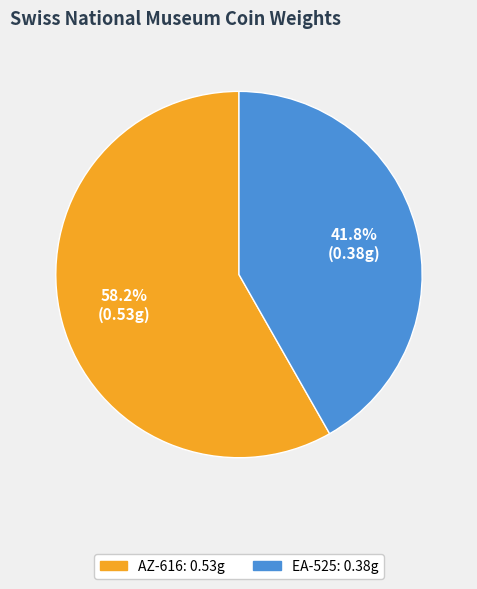

What percentage is NOT represented by EA-525?

58.2%